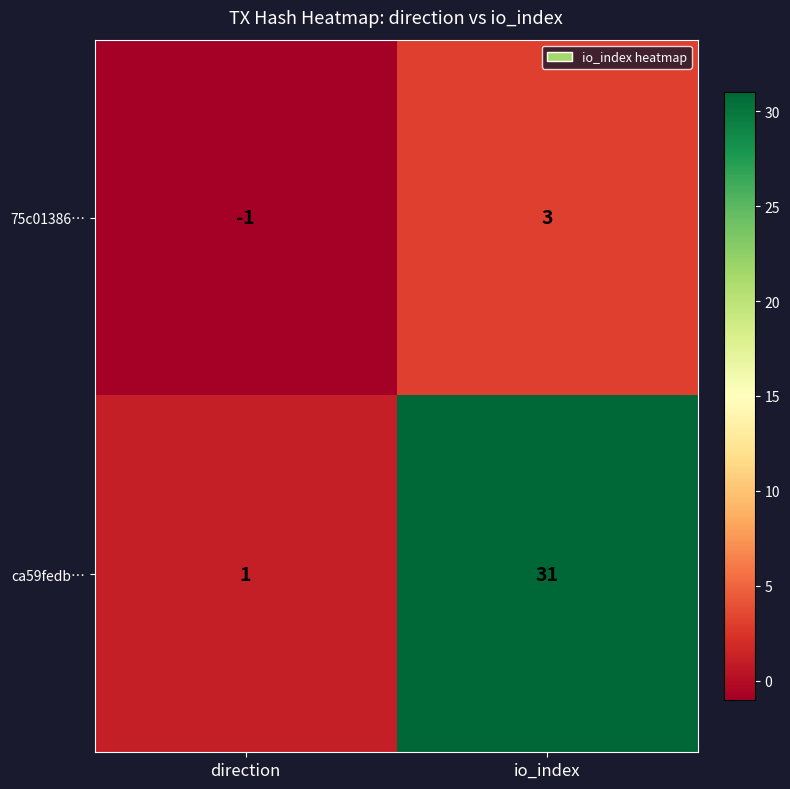

Which series changed the most between direction and io_index?

ca59fedb…